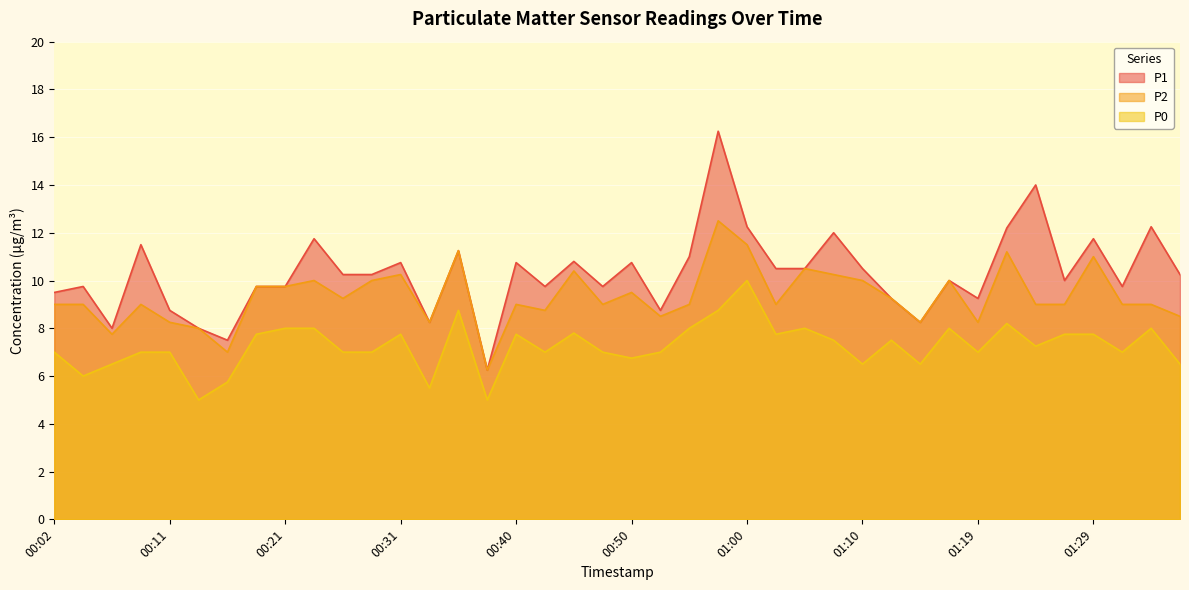

At which label does P2 reach its peak?

00:57